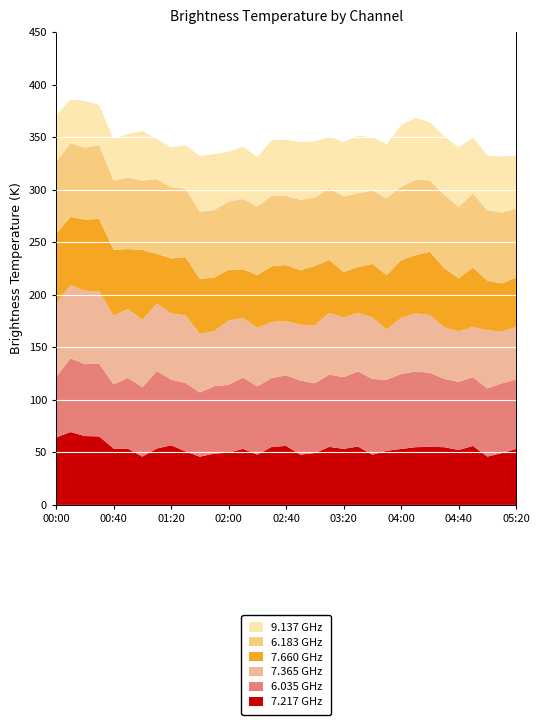

Reading right to left, transcribe all the data shown in this chart.

7.217: 05:20=53.4	05:10=49.4	05:00=46.0	04:50=56.2	04:40=52.3	04:30=55.0	04:20=55.3	04:10=55.0	04:00=53.3	03:50=51.6	03:40=47.9	03:30=55.6	03:20=53.4	03:10=55.3	03:00=49.4	02:50=47.9	02:40=56.2	02:30=55.3	02:20=47.9	02:10=53.4	02:00=49.8	01:50=48.9	01:40=46.0	01:30=51.0	01:20=56.8	01:10=53.7	01:00=46.0	00:50=53.6	00:40=53.7	00:30=65.2	00:20=65.6	00:10=69.4	00:00=64.3
6.035: 05:20=66.1	05:10=66.3	05:00=64.9	04:50=65.4	04:40=64.9	04:30=65.0	04:20=70.5	04:10=72.0	04:00=71.4	03:50=67.6	03:40=72.0	03:30=71.5	03:20=68.3	03:10=68.7	03:00=66.5	02:50=70.5	02:40=67.2	02:30=65.5	02:20=65.0	02:10=67.9	02:00=64.5	01:50=64.2	01:40=61.1	01:30=65.1	01:20=62.6	01:10=73.8	01:00=66.1	00:50=67.3	00:40=61.1	00:30=69.2	00:20=68.4	00:10=70.3	00:00=57.3
7.365: 05:20=49.8	05:10=49.4	05:00=55.3	04:50=47.9	04:40=48.1	04:30=49.0	04:20=55.0	04:10=55.3	04:00=53.3	03:50=47.9	03:40=58.7	03:30=55.6	03:20=56.8	03:10=58.7	03:00=55.2	02:50=53.0	02:40=51.6	02:30=53.3	02:20=55.7	02:10=56.8	02:00=61.0	01:50=52.4	01:40=55.7	01:30=64.4	01:20=62.8	01:10=64.1	01:00=64.0	00:50=65.6	00:40=65.2	00:30=68.9	00:20=69.9	00:10=69.4	00:00=69.9
7.660: 05:20=47.1	05:10=45.7	05:00=47.3	04:50=56.4	04:40=50.4	04:30=56.4	04:20=60.1	04:10=55.5	04:00=55.0	03:50=51.6	03:40=50.8	03:30=43.7	03:20=43.3	03:10=50.4	03:00=56.4	02:50=52.0	02:40=53.3	02:30=53.0	02:20=50.2	02:10=46.2	02:00=48.5	01:50=50.9	01:40=52.4	01:30=55.3	01:20=52.4	01:10=47.5	01:00=66.5	00:50=57.0	00:40=62.8	00:30=68.9	00:20=67.7	00:10=65.0	00:00=66.5
6.183: 05:20=65.5	05:10=67.4	05:00=67.0	04:50=70.5	04:40=67.9	04:30=69.8	04:20=67.9	04:10=71.7	04:00=69.8	03:50=73.2	03:40=69.8	03:30=70.2	03:20=71.9	03:10=67.9	03:00=65.2	02:50=67.0	02:40=65.9	02:30=67.4	02:20=65.0	02:10=66.9	02:00=65.0	01:50=64.2	01:40=63.9	01:30=65.2	01:20=67.9	01:10=71.0	01:00=66.0	00:50=68.2	00:40=65.9	00:30=70.3	00:20=68.4	00:10=70.3	00:00=68.4
9.137: 05:20=50.6	05:10=53.4	05:00=51.9	04:50=53.2	04:40=56.5	04:30=55.4	04:20=55.3	04:10=58.7	04:00=58.7	03:50=51.4	03:40=50.6	03:30=54.9	03:20=51.5	03:10=49.6	03:00=53.4	02:50=54.9	02:40=53.4	02:30=52.6	02:20=47.3	02:10=49.6	02:00=47.5	01:50=53.2	01:40=53.1	01:30=41.4	01:20=38.0	01:10=38.0	01:00=47.1	00:50=41.4	00:40=39.3	00:30=38.0	00:20=44.5	00:10=41.4	00:00=44.5